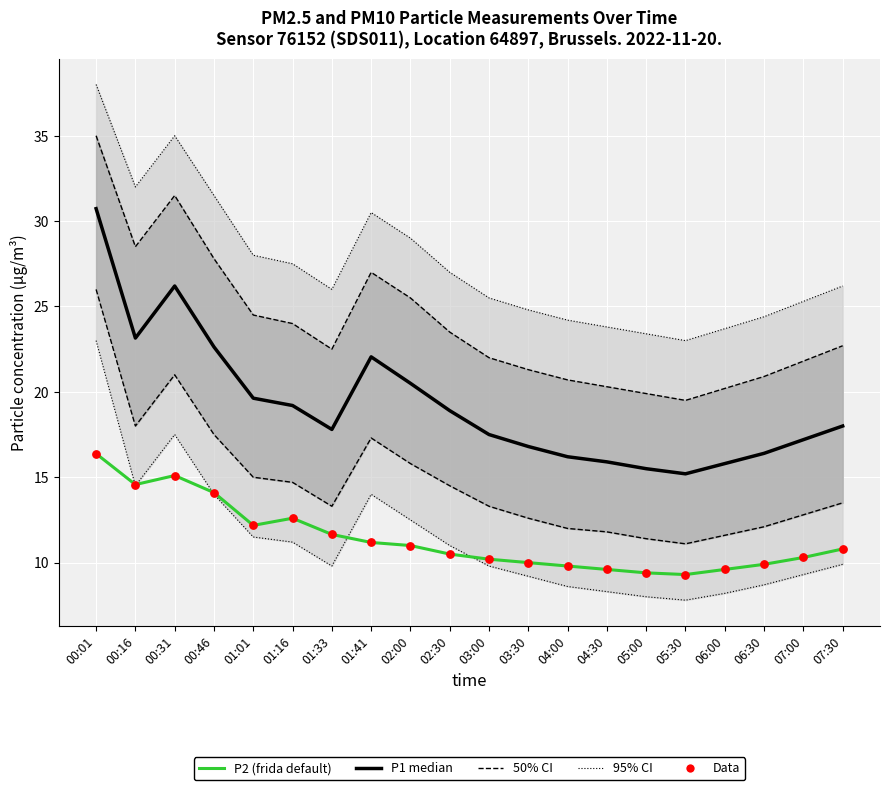

At how many categories does at least one series exceed 25?

2